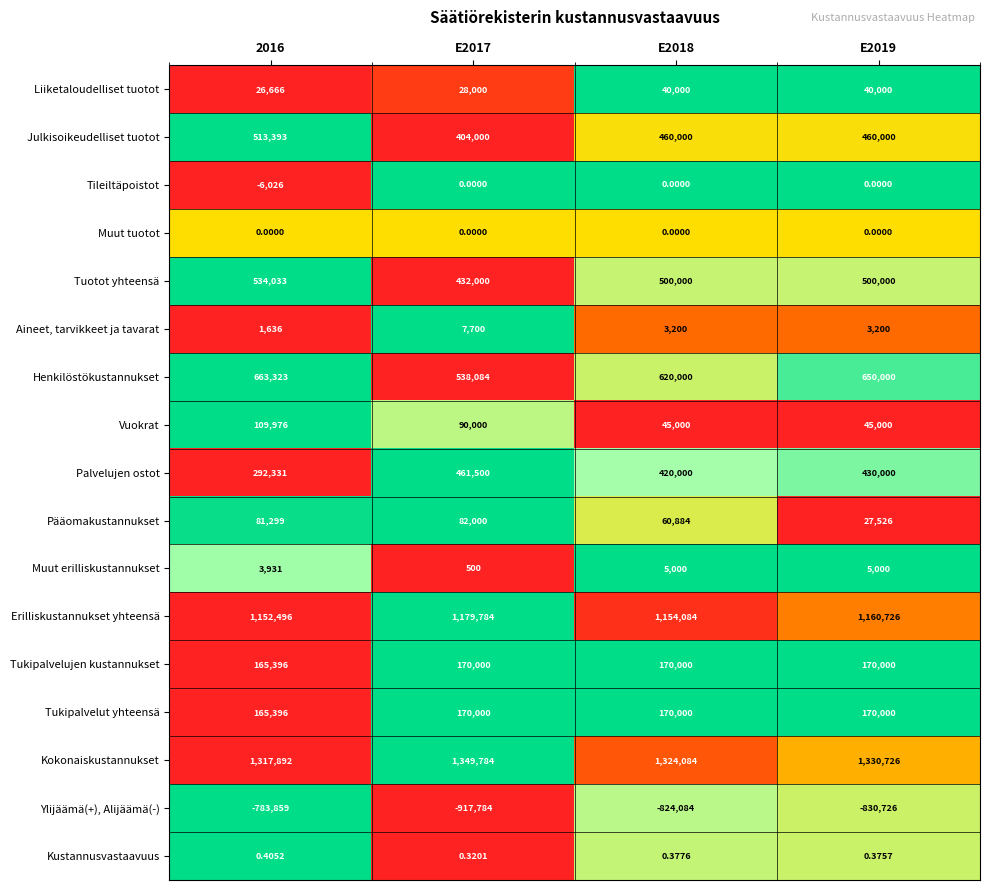

At which category is the sum across all series the highest?

2016